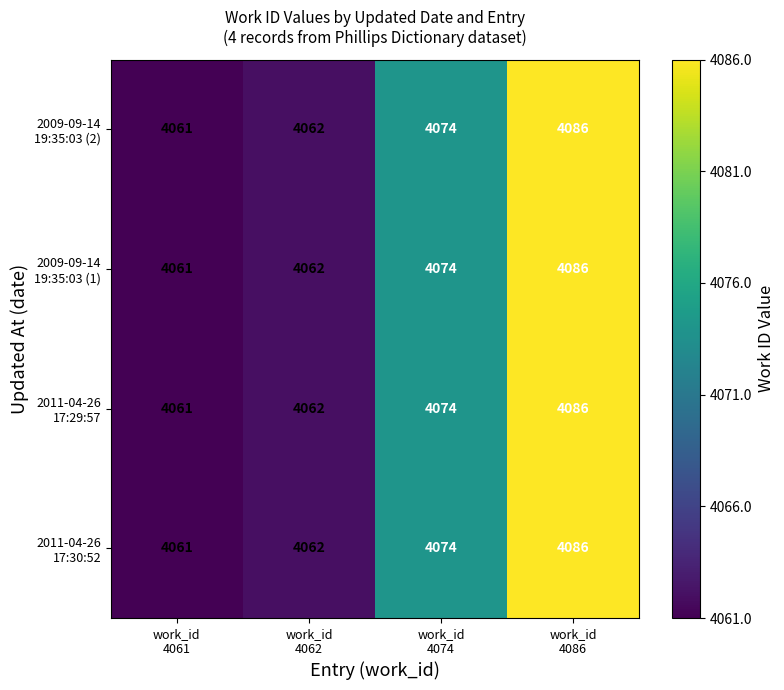

What is the minimum value shown in the chart?

4061